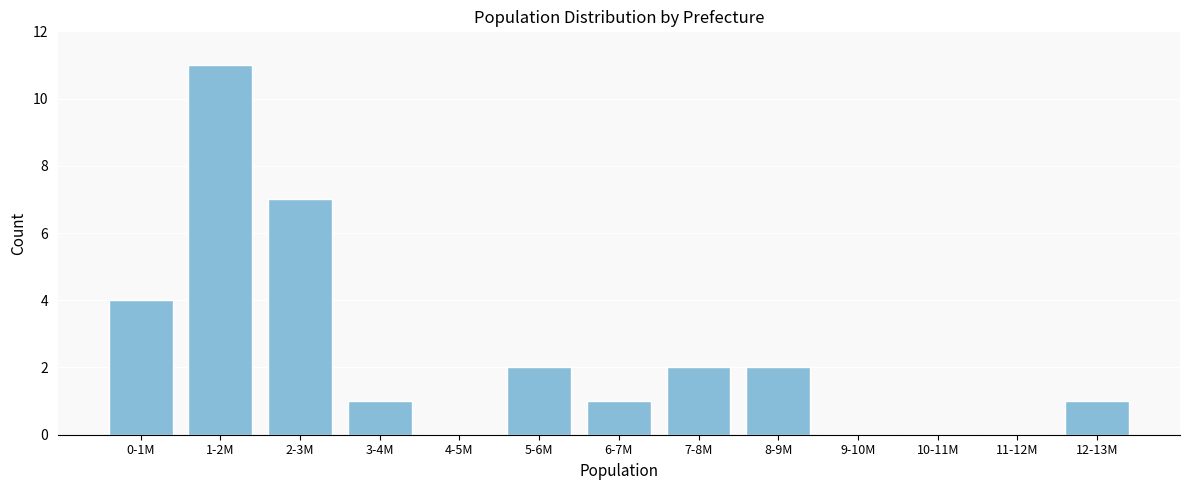

Reading right to left, extract all data points from this chart.

12-13M=1	11-12M=0	10-11M=0	9-10M=0	8-9M=2	7-8M=2	6-7M=1	5-6M=2	4-5M=0	3-4M=1	2-3M=7	1-2M=11	0-1M=4